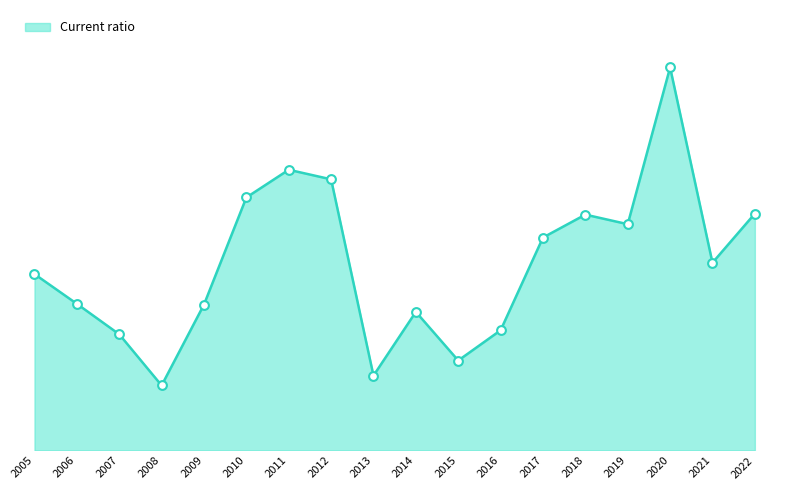

What is the change in value from 2006 to 2008?

-3.2